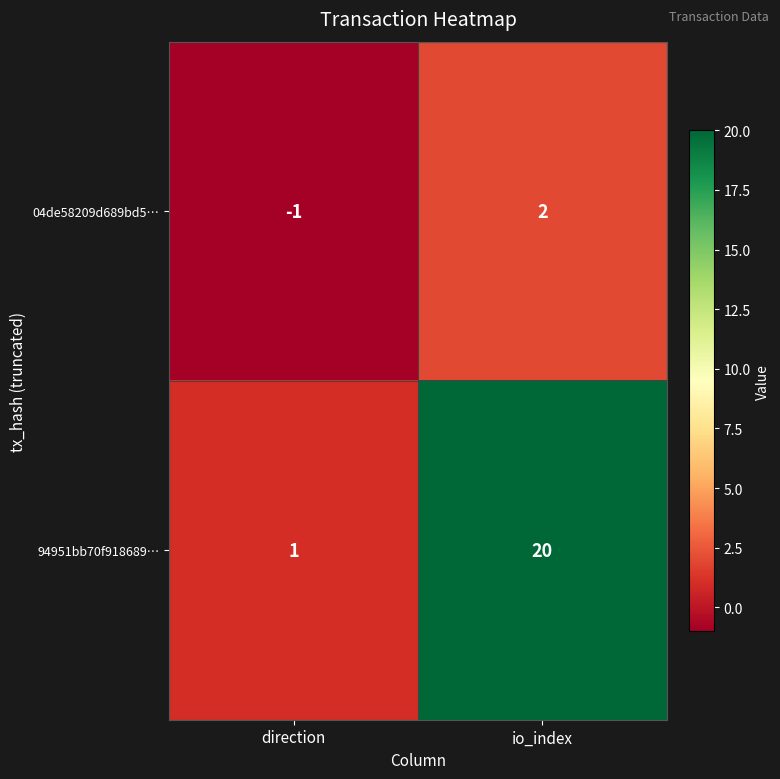

At which category does the chart reach its minimum across all series?

direction